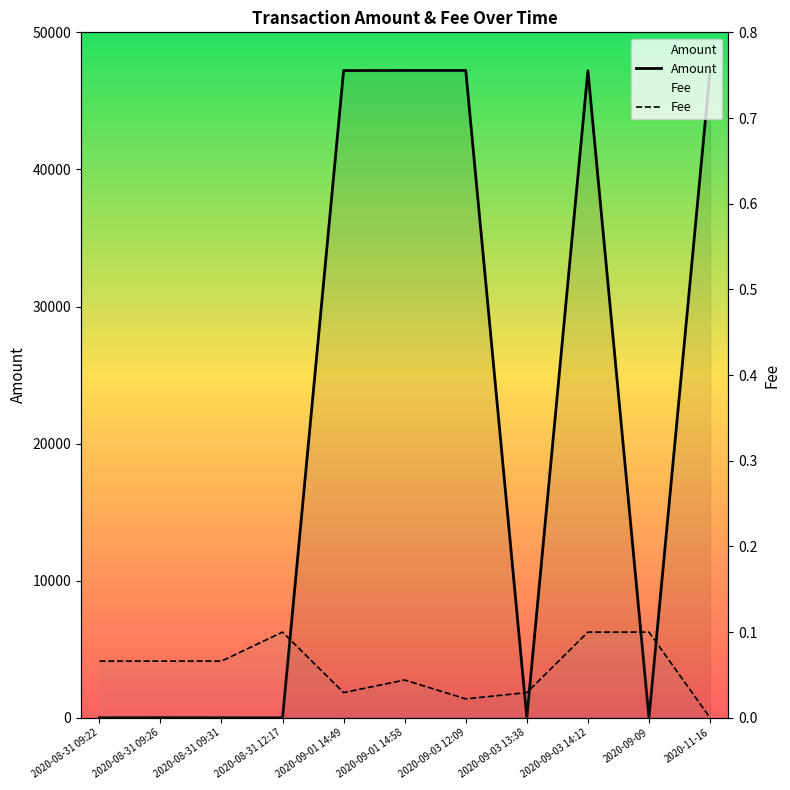

What is the total value across all series at 2020-09-03 12:09?

47219.5